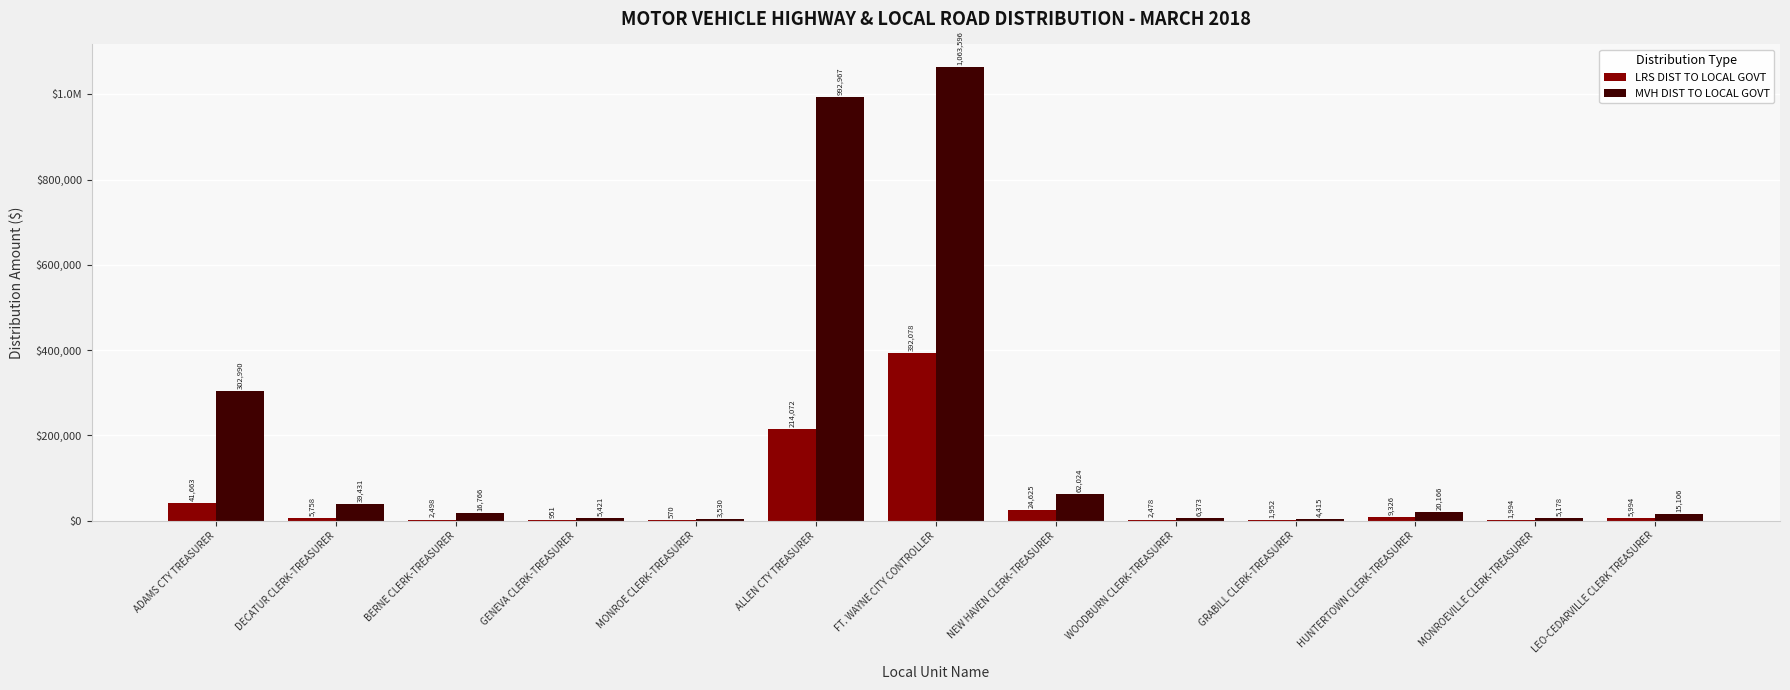

True or false: MVH DIST TO LOCAL GOVT has a value of 3530.1 at MONROE CLERK-TREASURER.

True